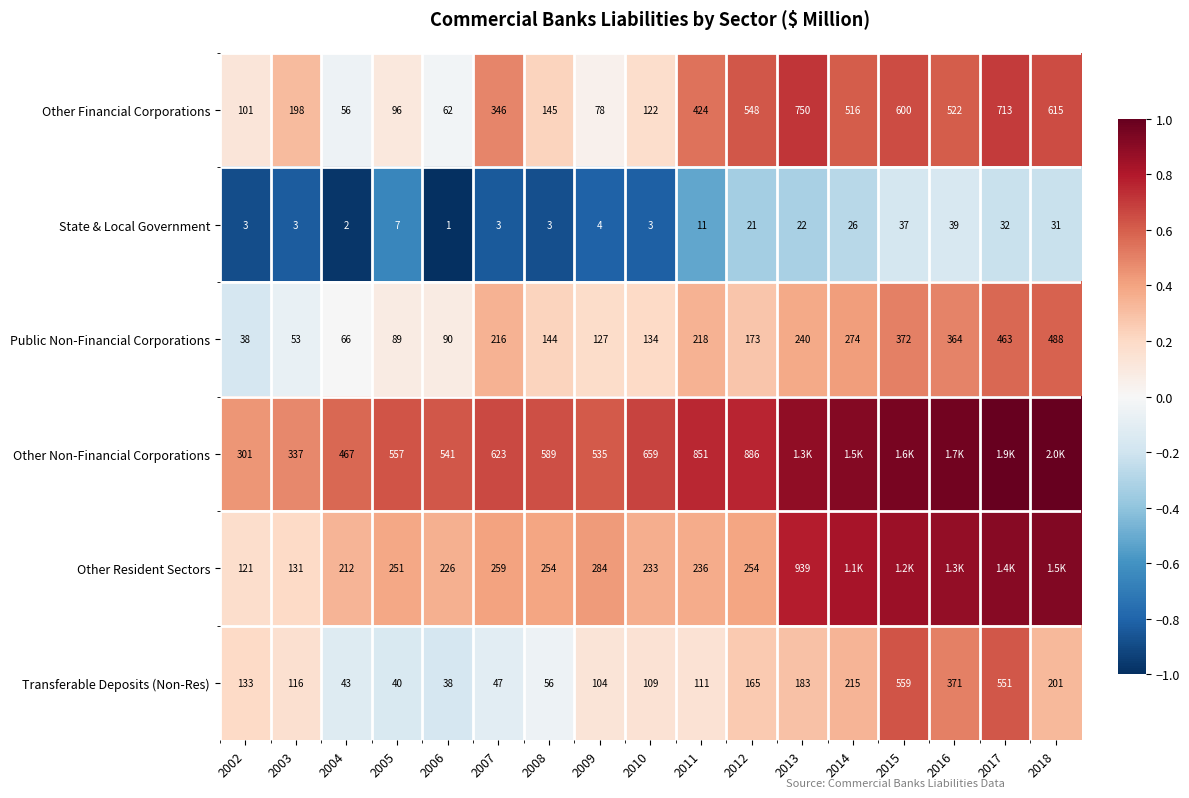

Count the number of categories in the chart.

17